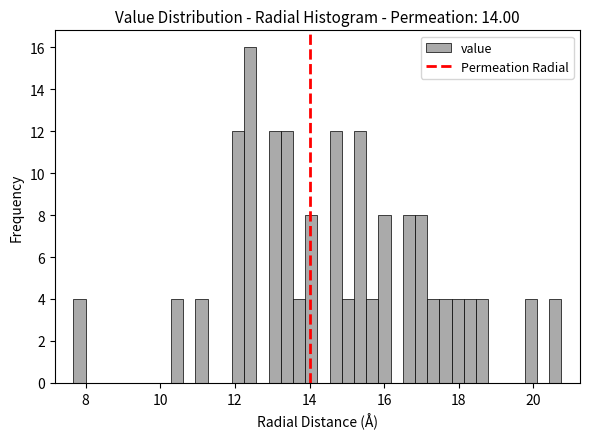

Around what value on the x-axis is the tallest bar? Give the approximate position of its centre, as read against the axis.

12.4